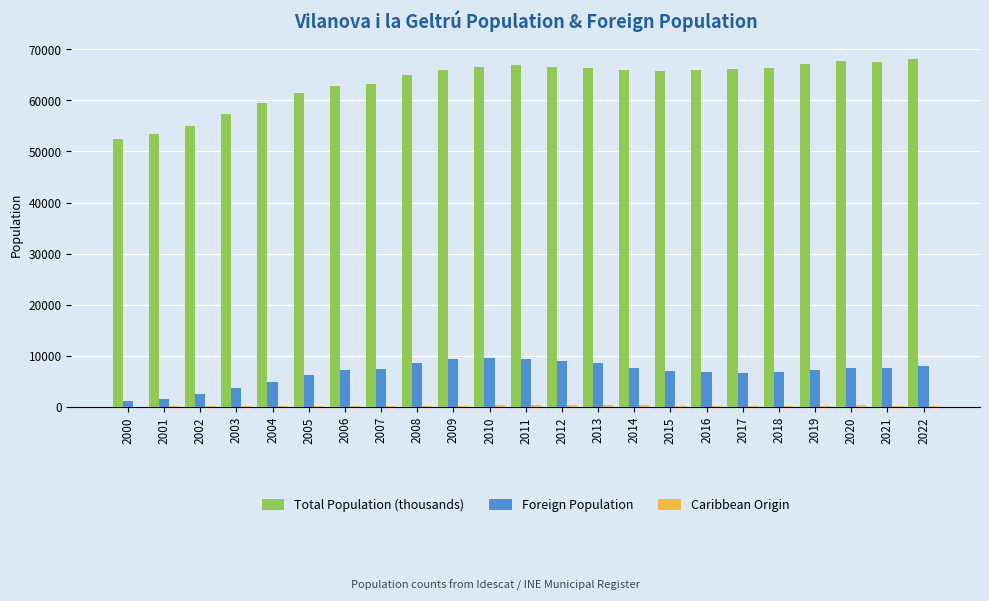

What is the sum of all Total Population (thousands) values?

1462506